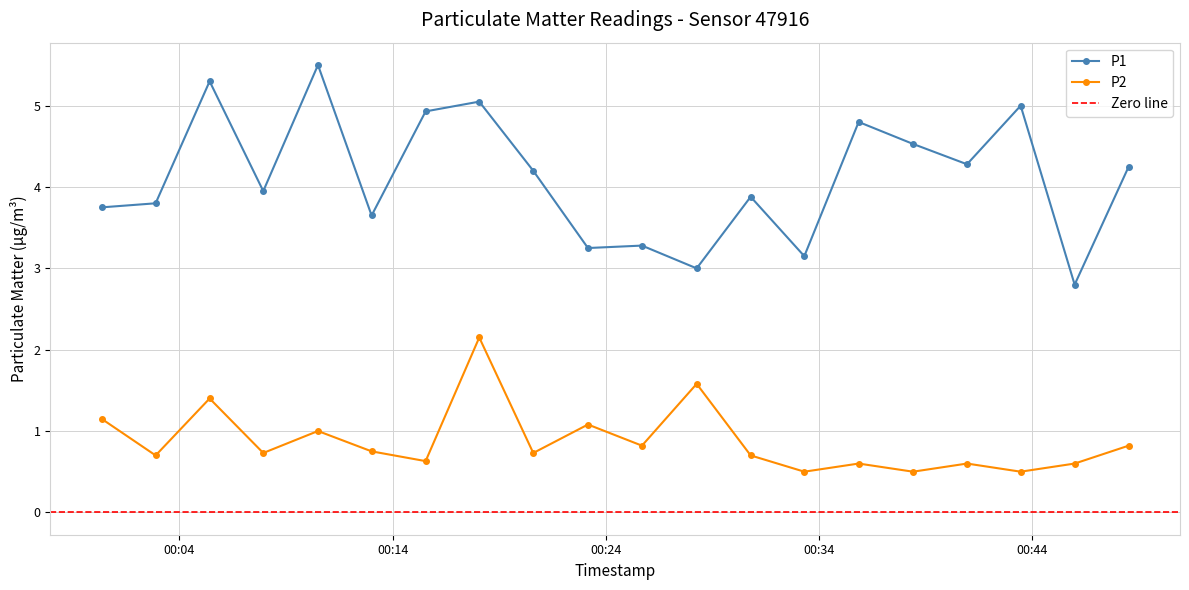

List the series in order of their peak value, highest first.

P1, P2